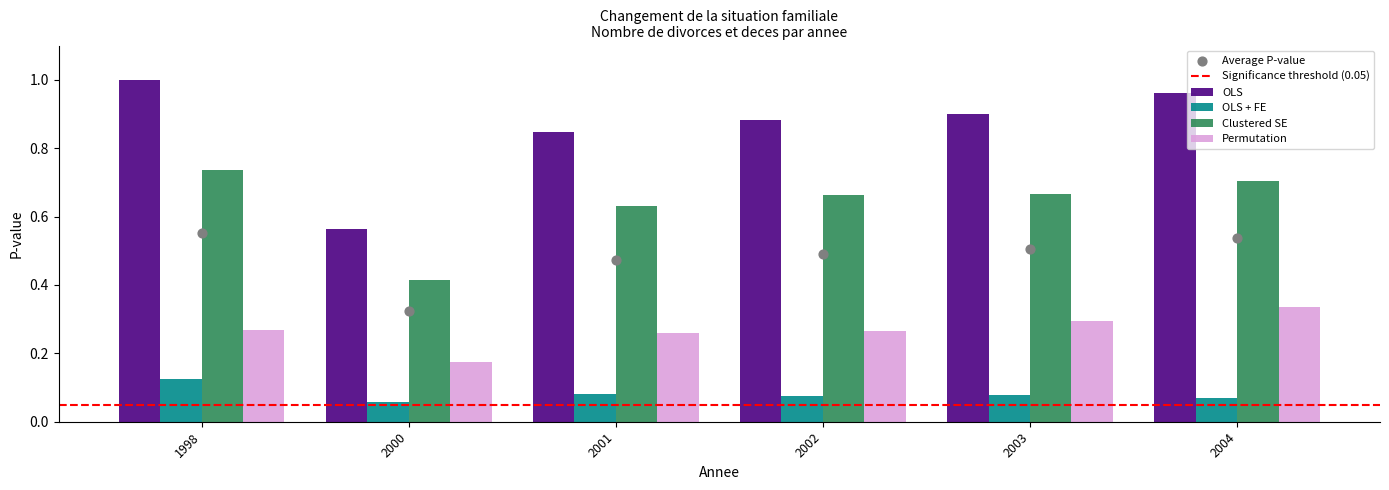

At how many categories does at least one series exceed 0?

6